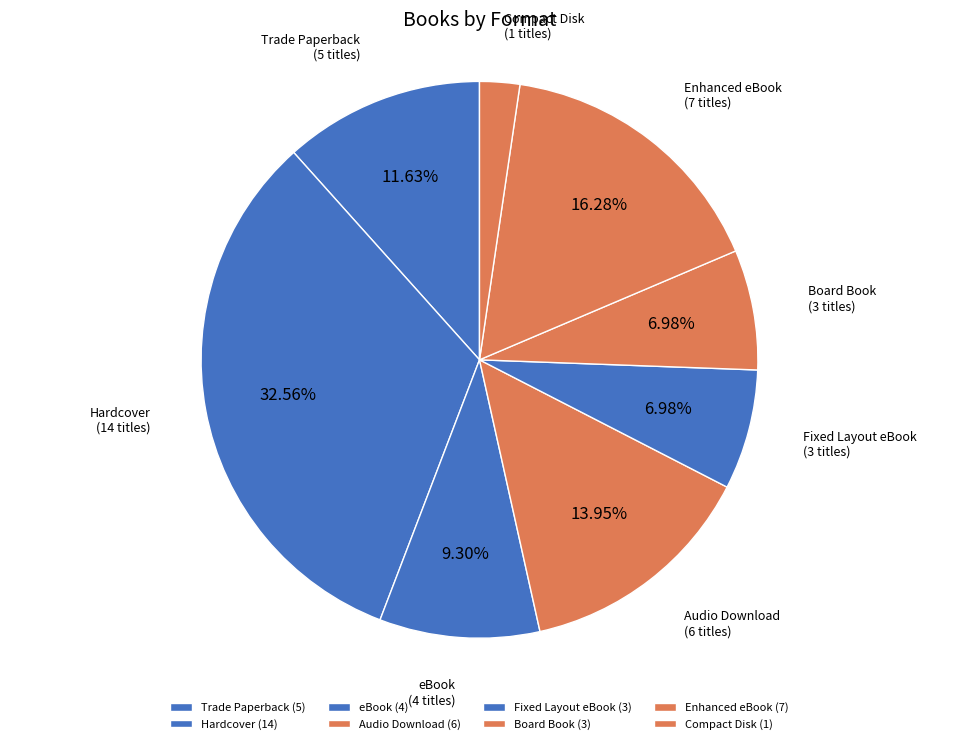

True or false: Trade Paperback accounts for 24% of the total.

False